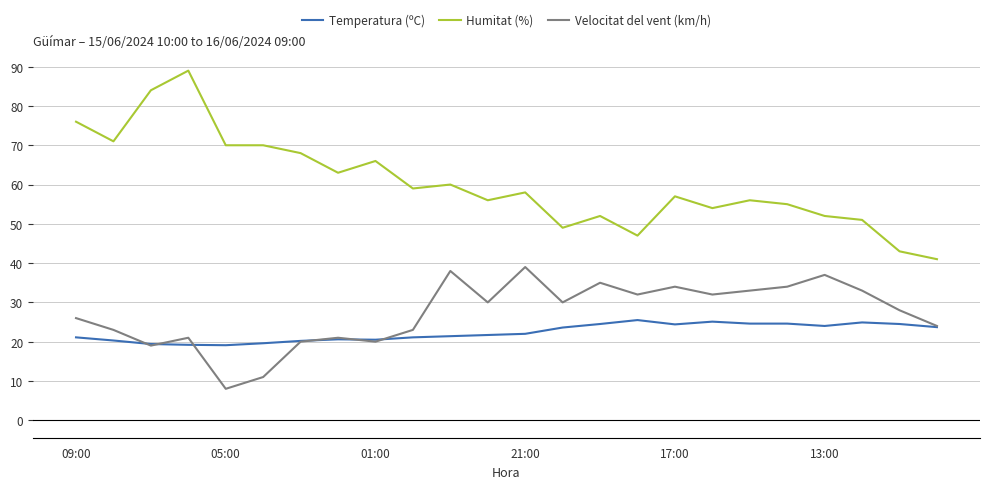

Which series has the largest total across all categories?

Humitat (%)